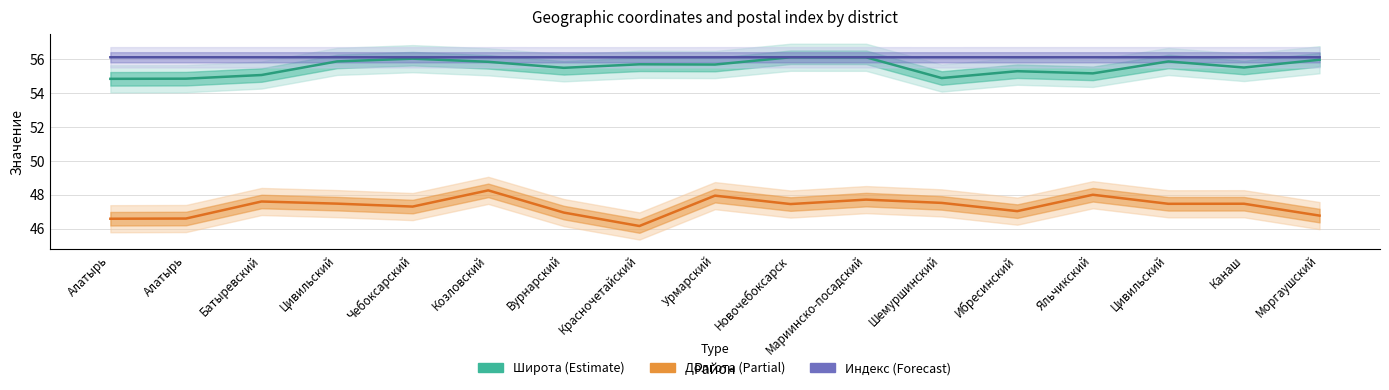

At Батыревский, list the series in order from smallest to largest.

Долгота, Широта, Индекс (норм.)